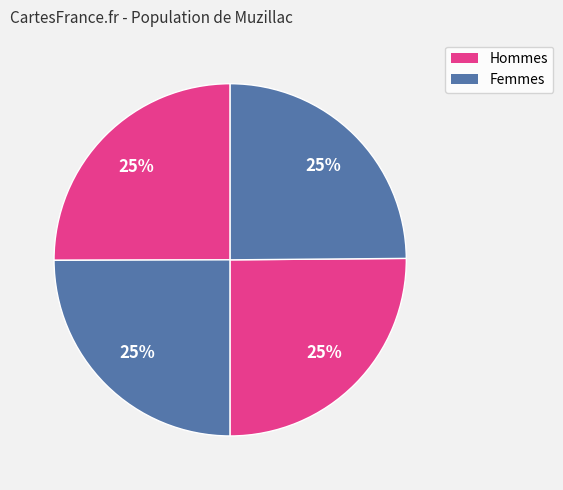

How many segments does this pie chart have?

4